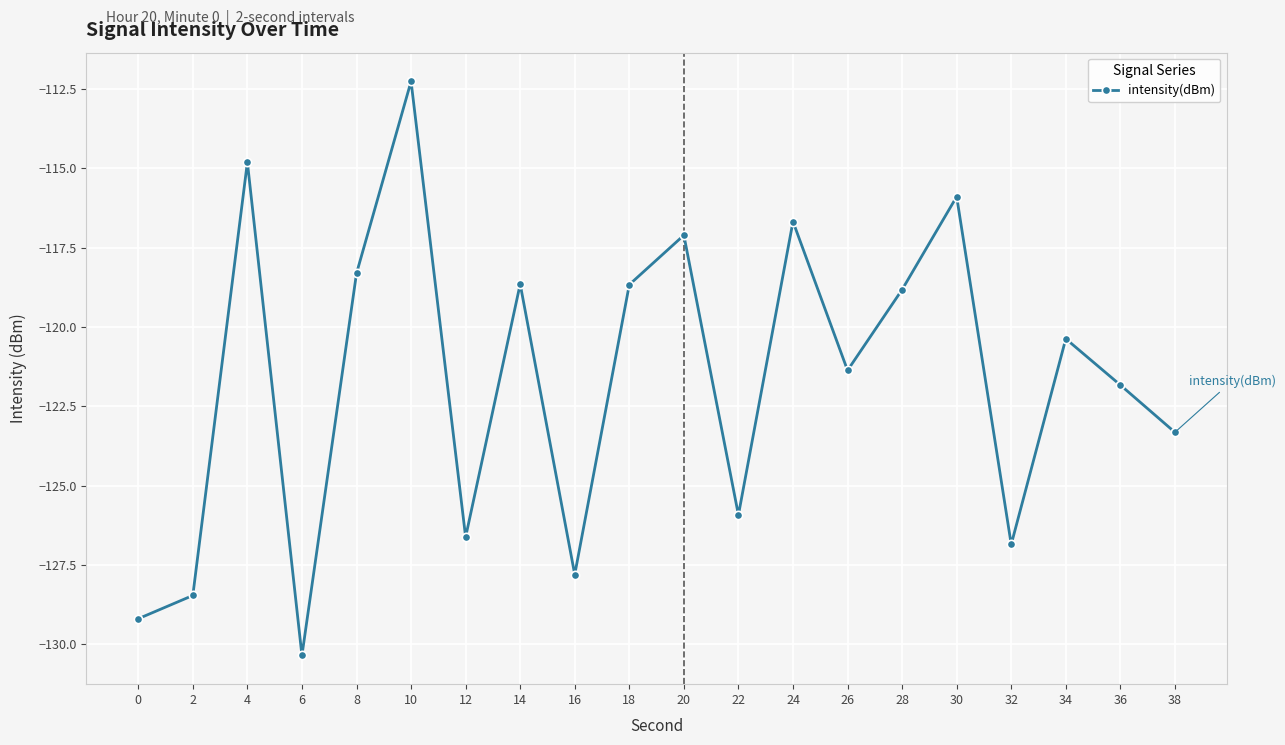

What is the difference between the maximum and minimum values?

18.1